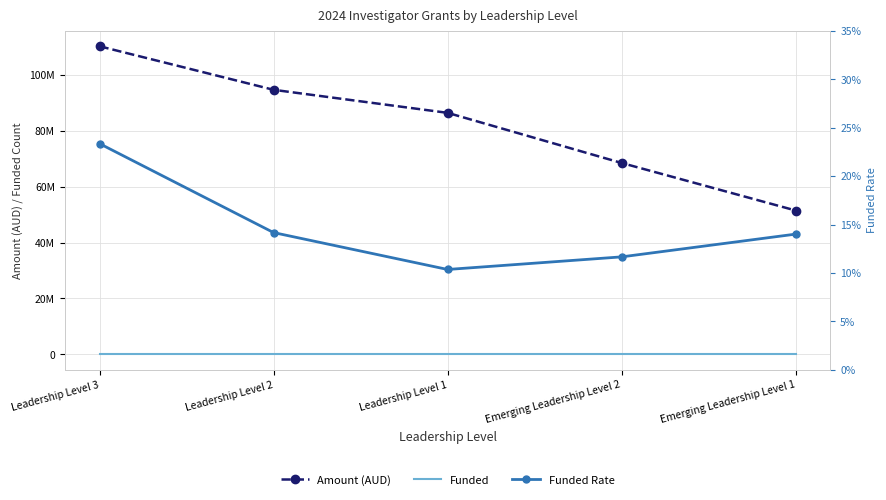

At which category does Funded reach its first local valley?

Leadership Level 1